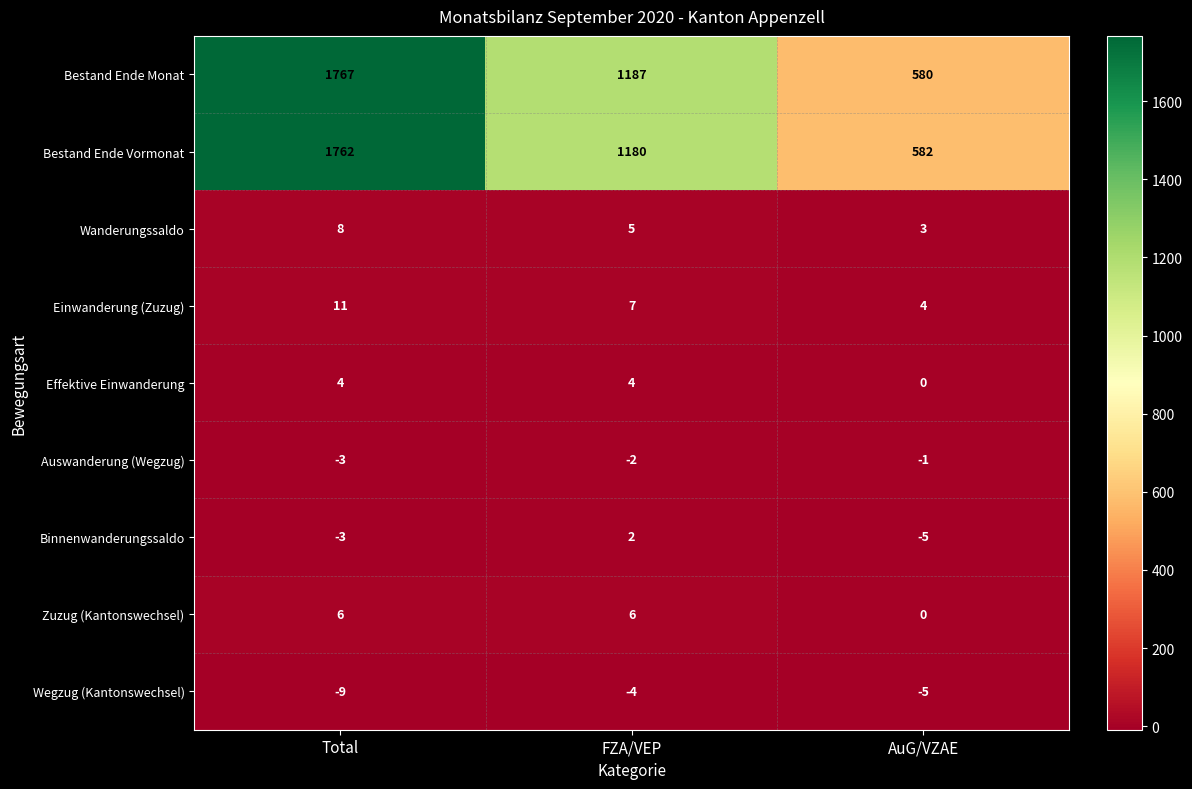

The Wegzug (Kantonswechsel) series shows -7 at AuG/VZAE. True or false?

False